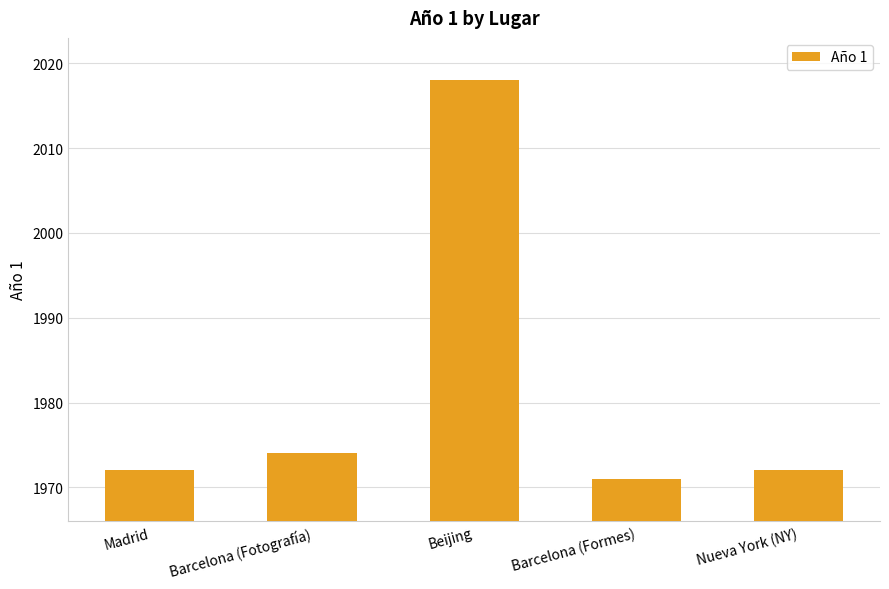

Count the number of categories in the chart.

5